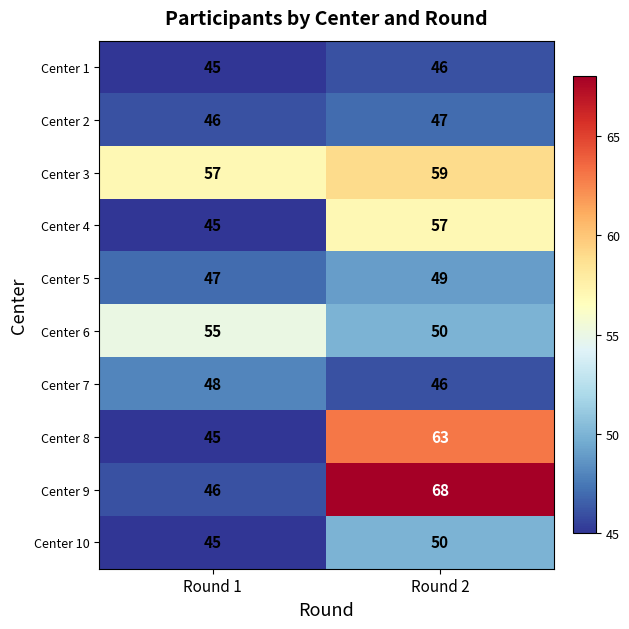

What is the average value of the Center 9 series?

57